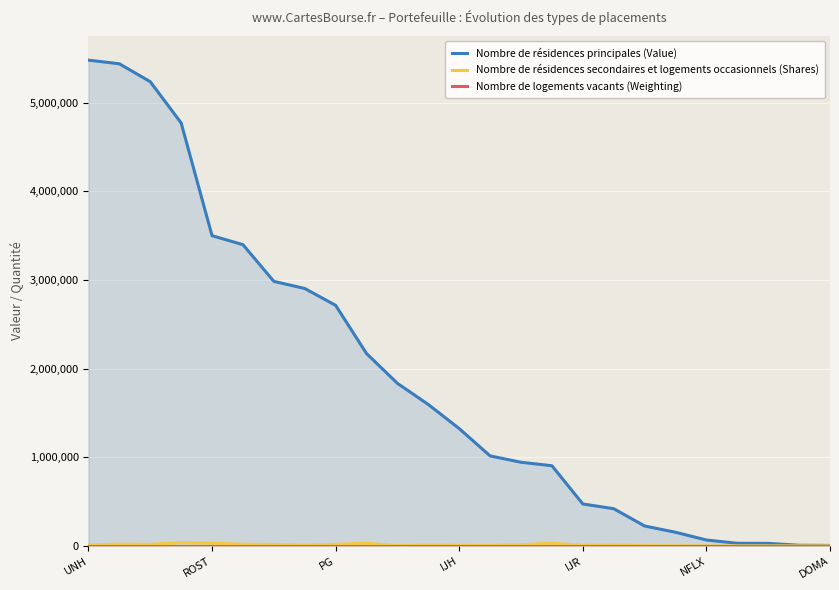

Reading left to right, list all the values displayed in this chart.

Nombre de résidences principales (Value): 5478335.0	5437123.0	5235216.0	4769872.0	3498456.0	3397120.0	2983120.0	2902945.0	2712914.0	2168925.0	1832852.0	1594250.0	1322503.0	1014630.0	943008.0	903877.0	472517.0	419287.0	224250.0	153368.0	66074.0	29199.0	28142.0	6940.0	4980.0
Nombre de résidences secondaires et logements occasionnels (Shares): 11398.0	18946.0	16853.0	36590.0	31200.0	18341.0	15979.0	5392.0	17879.0	29916.0	2338.0	7695.0	5058.0	3971.0	12709.0	30828.0	4742.0	9083.0	2992.0	2286.0	150.0	452.0	440.0	425.0	1008.0
Nombre de logements vacants (Weighting): 3.0	3.0	2.9	2.6	1.9	1.9	1.6	1.6	1.5	1.2	1.0	0.9	0.7	0.6	0.5	0.5	0.3	0.2	0.1	0.1	0.0	0.0	0.0	0.0	0.0